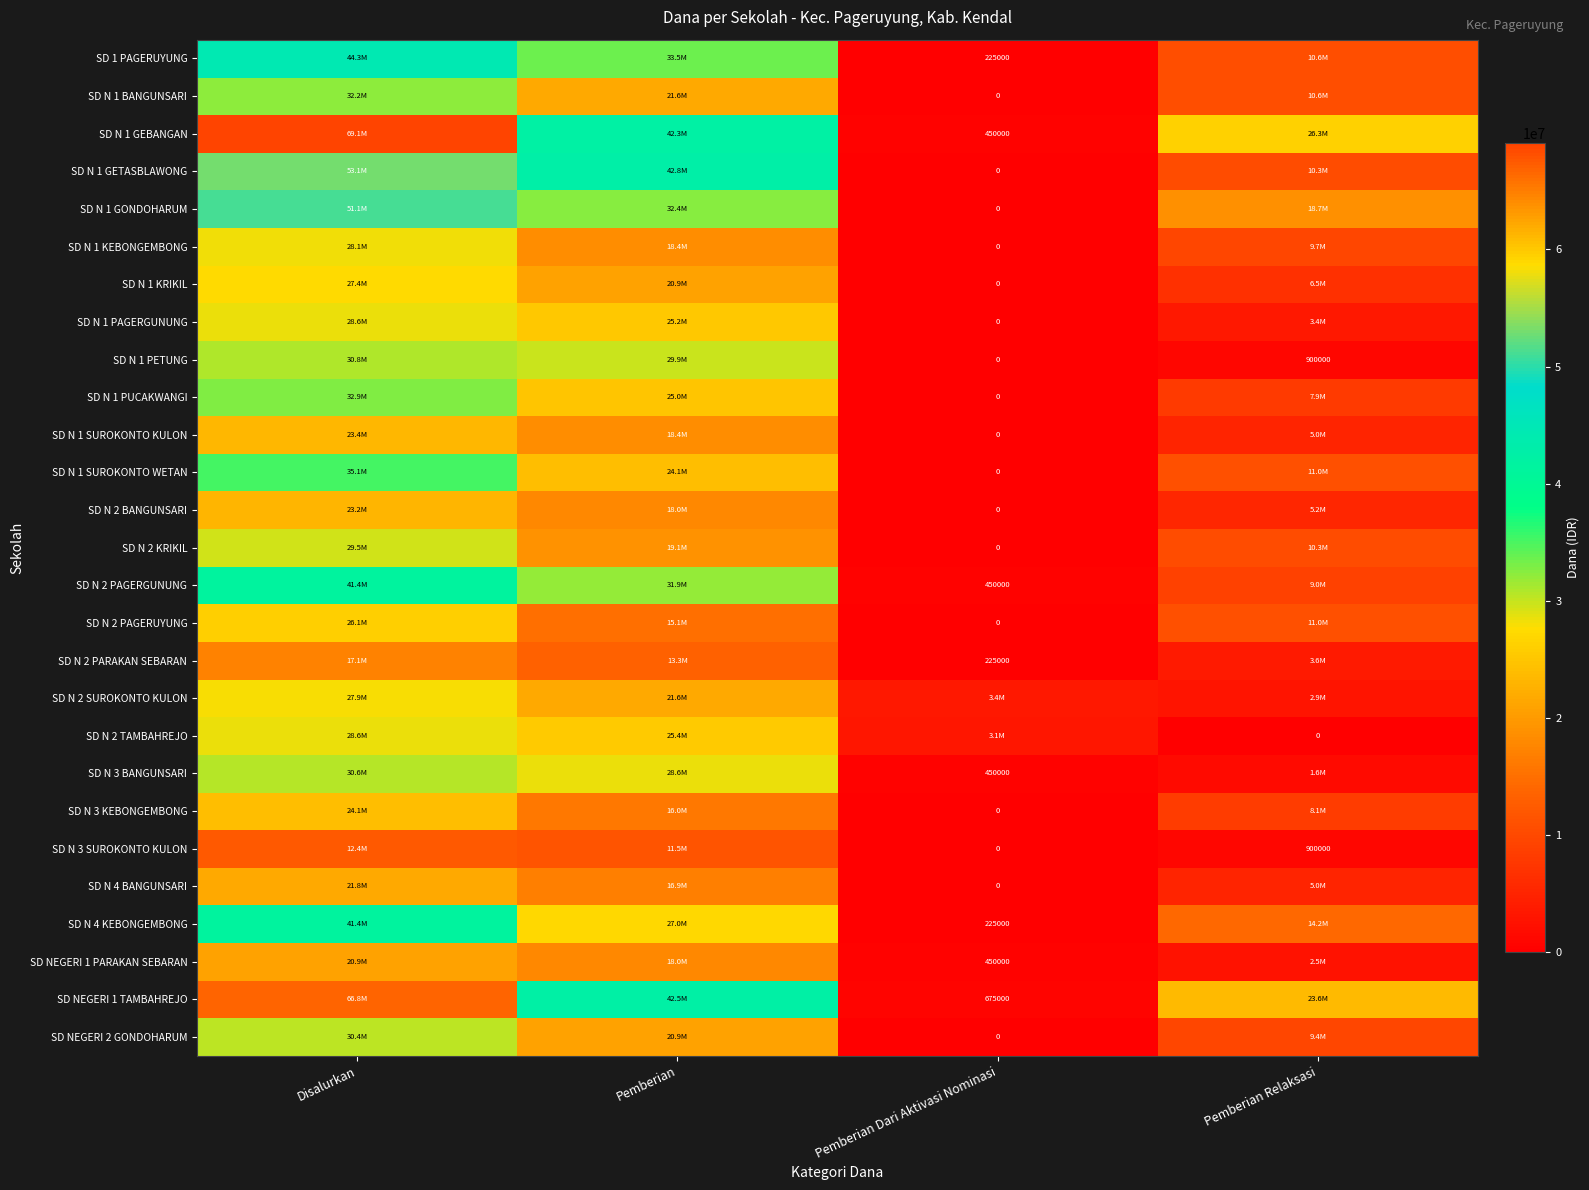

At Pemberian, list the series in order from smallest to largest.

SD N 3 SUROKONTO KULON, SD N 2 PARAKAN SEBARAN, SD N 2 PAGERUYUNG, SD N 3 KEBONGEMBONG, SD N 4 BANGUNSARI, SD N 2 BANGUNSARI, SD NEGERI 1 PARAKAN SEBARAN, SD N 1 KEBONGEMBONG, SD N 1 SUROKONTO KULON, SD N 2 KRIKIL, SD N 1 KRIKIL, SD NEGERI 2 GONDOHARUM, SD N 1 BANGUNSARI, SD N 2 SUROKONTO KULON, SD N 1 SUROKONTO WETAN, SD N 1 PUCAKWANGI, SD N 1 PAGERGUNUNG, SD N 2 TAMBAHREJO, SD N 4 KEBONGEMBONG, SD N 3 BANGUNSARI, SD N 1 PETUNG, SD N 2 PAGERGUNUNG, SD N 1 GONDOHARUM, SD 1 PAGERUYUNG, SD N 1 GEBANGAN, SD NEGERI 1 TAMBAHREJO, SD N 1 GETASBLAWONG